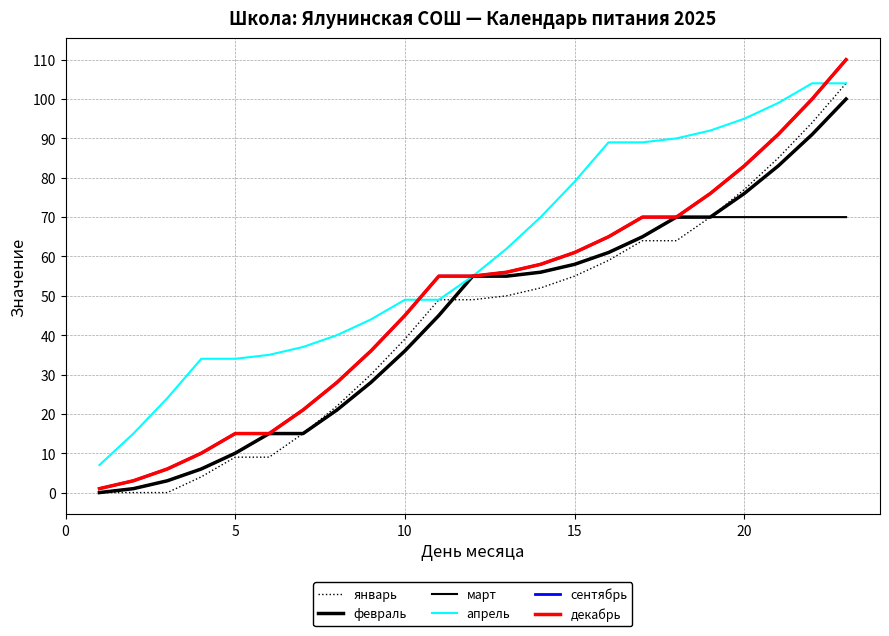

What is the sum of all сентябрь values?

1130